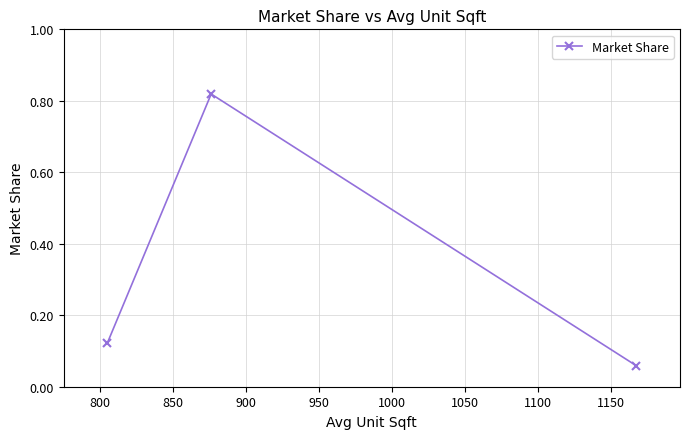

What is the difference between the maximum and second lowest values?

0.7